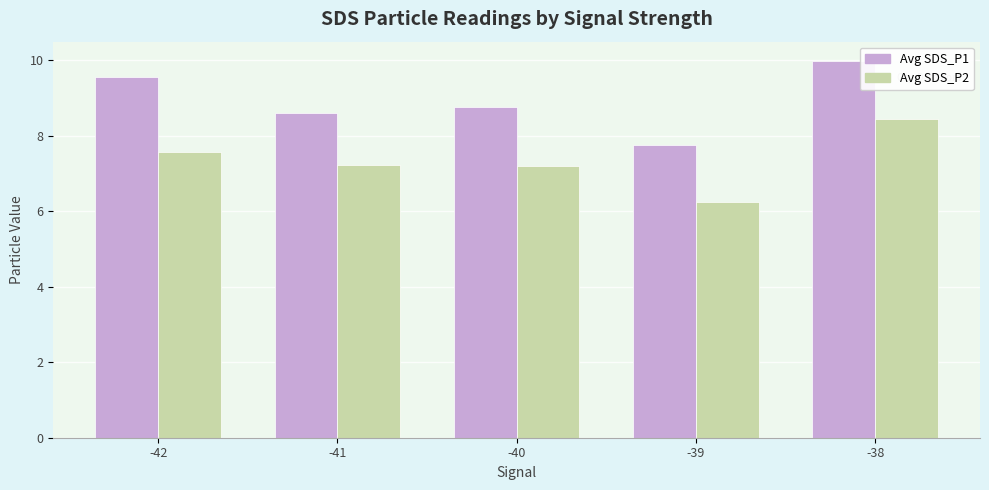

What is the sum of the Avg SDS_P2 values at -41 and -39?

13.5